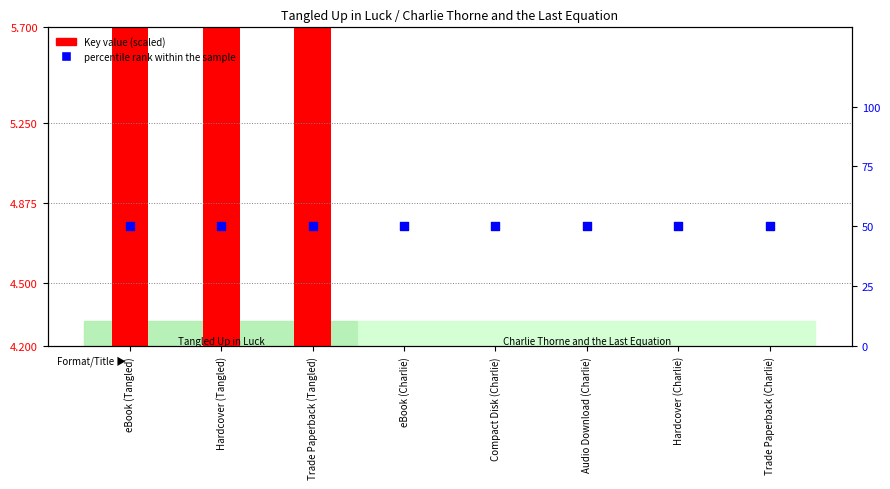

At which category is the sum across all series the highest?

eBook (Tangled)